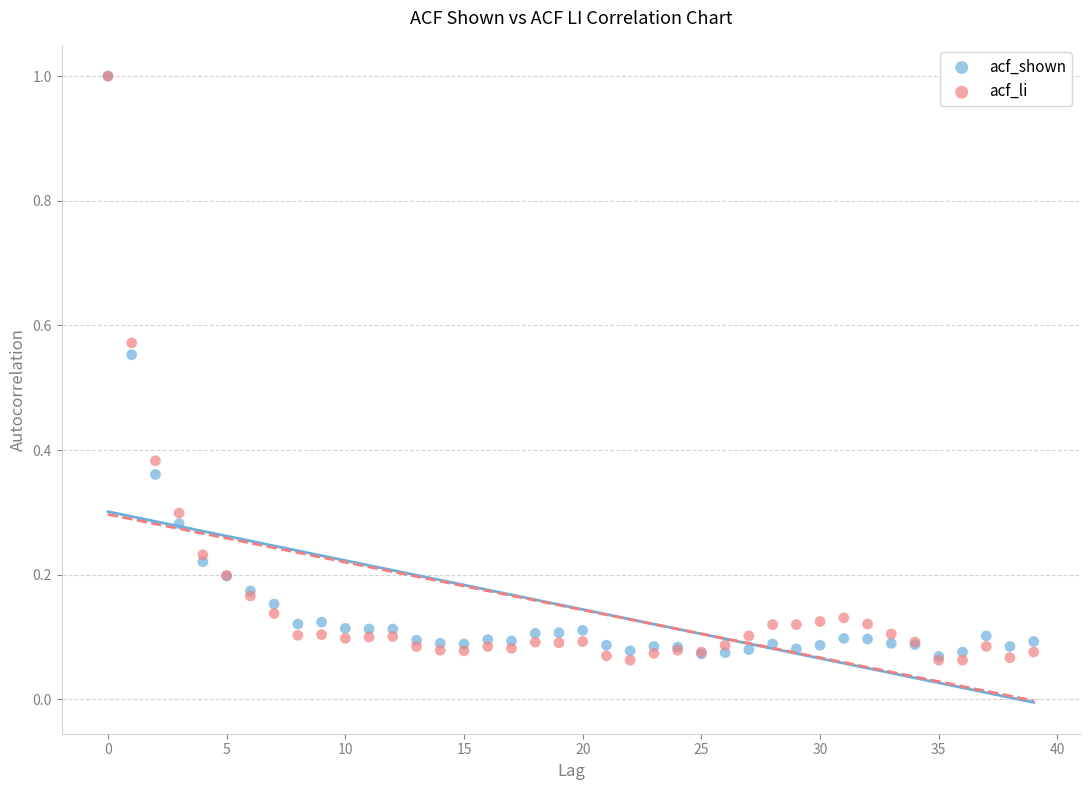

What are all the series names shown in the legend?

acf_shown, acf_li